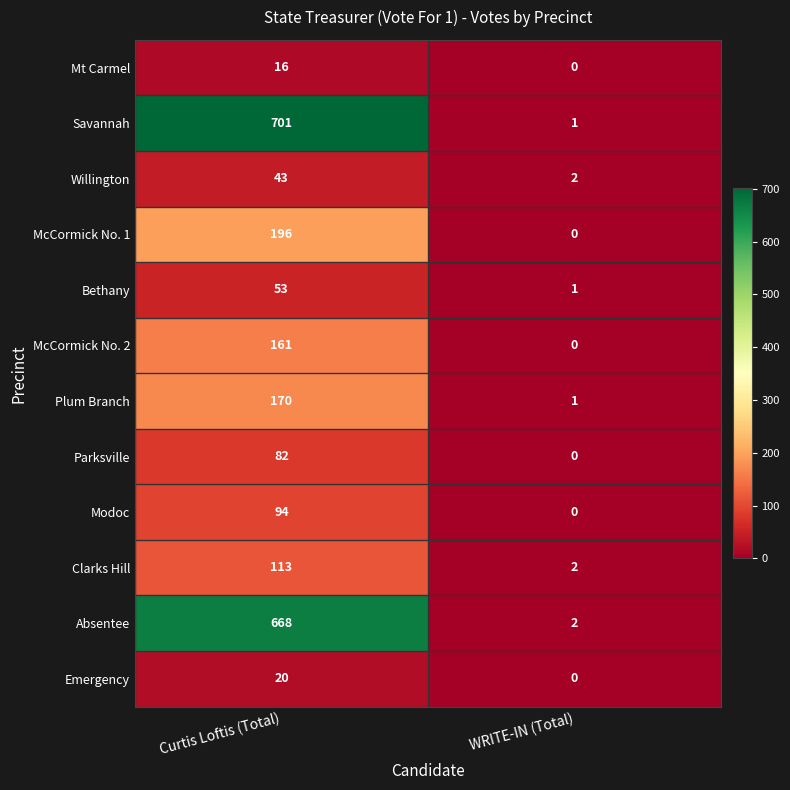

Reading left to right, extract all data points from this chart.

Mt Carmel: 16	0
Savannah: 701	1
Willington: 43	2
McCormick No. 1: 196	0
Bethany: 53	1
McCormick No. 2: 161	0
Plum Branch: 170	1
Parksville: 82	0
Modoc: 94	0
Clarks Hill: 113	2
Absentee: 668	2
Emergency: 20	0